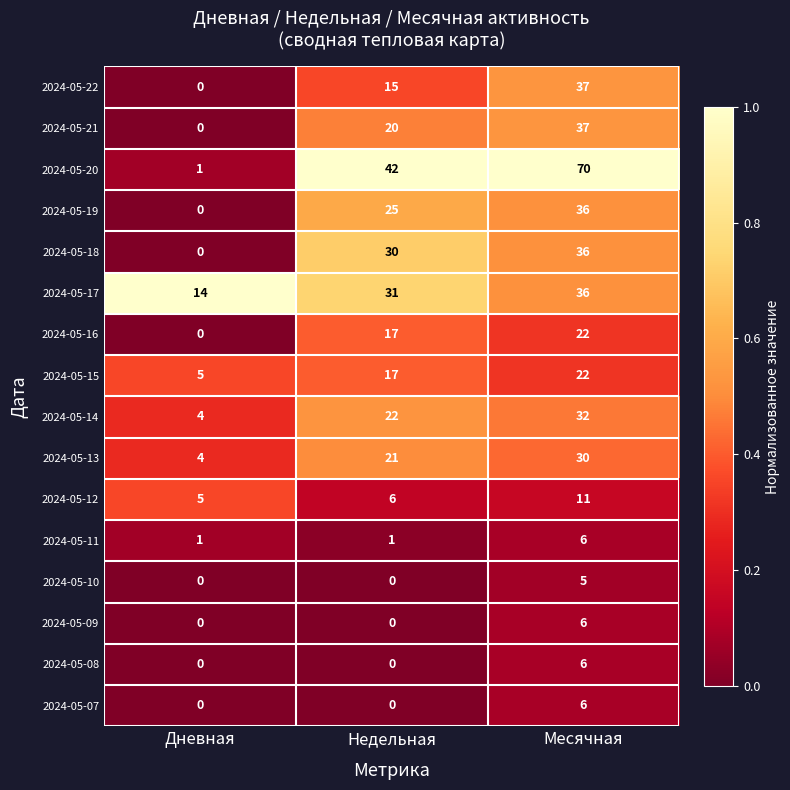

The 2024-05-12 series shows 7 at Дневная. True or false?

False